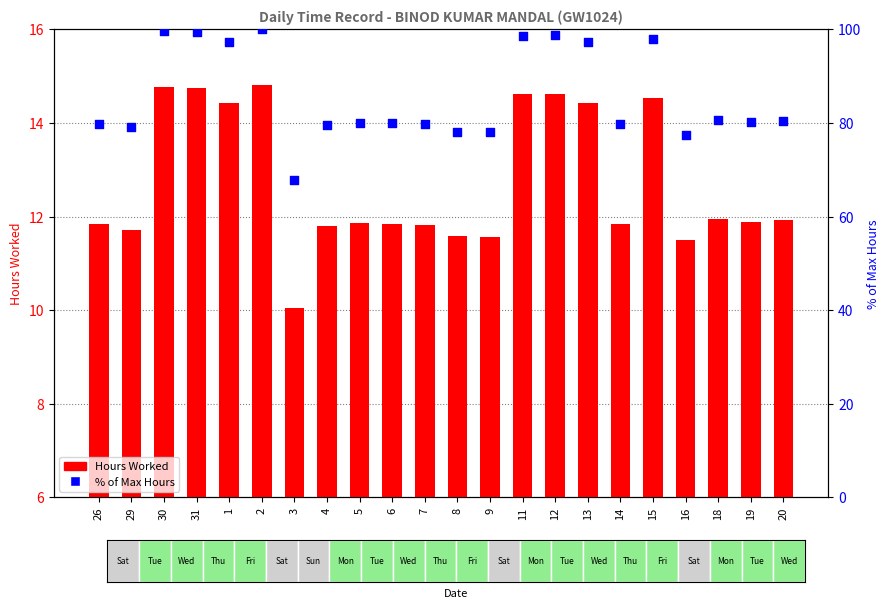

Which series has the largest total across all categories?

% of Max Hours